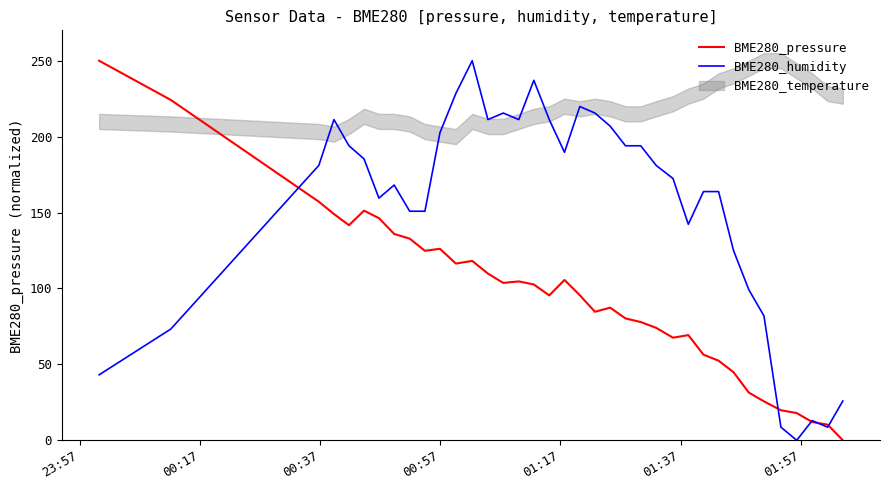

Which series has the widest spread of values?

BME280_pressure